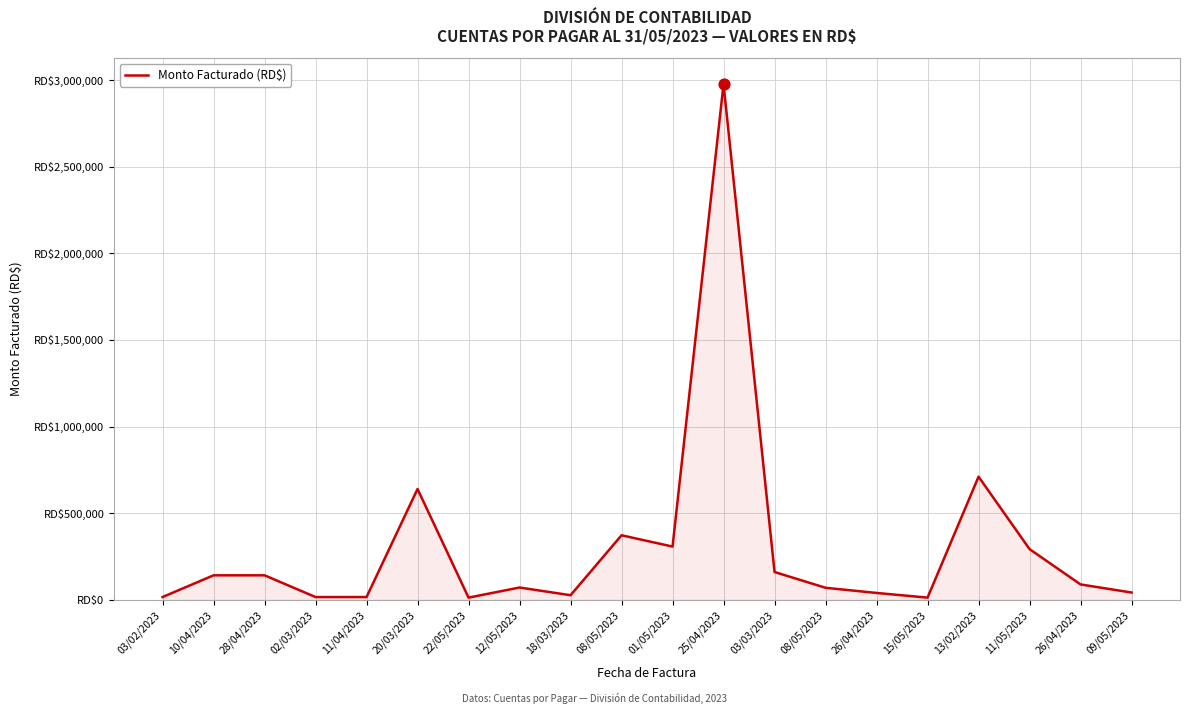

Is this an area chart (filled region under the line)?

Yes